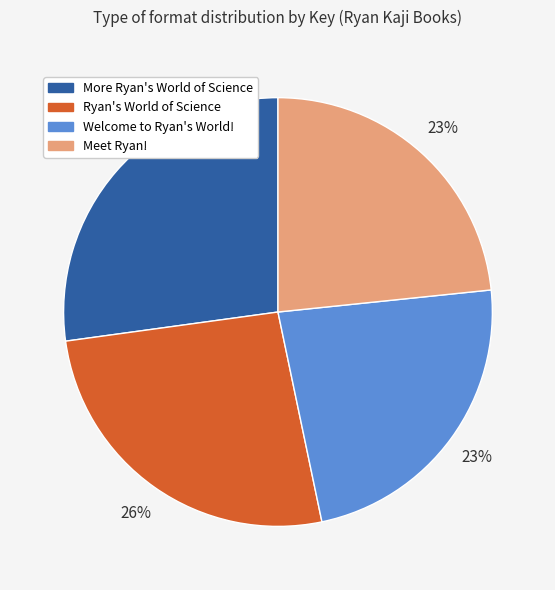

Does any single category account for the majority?

No